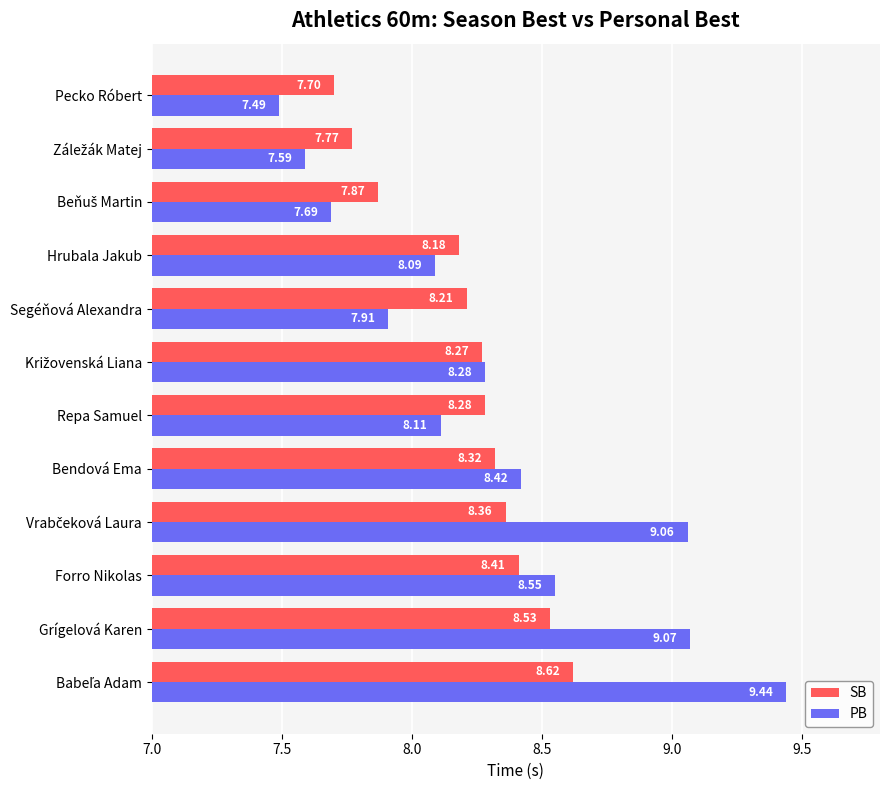

Which category has the lowest value in the PB series?

Pecko Róbert